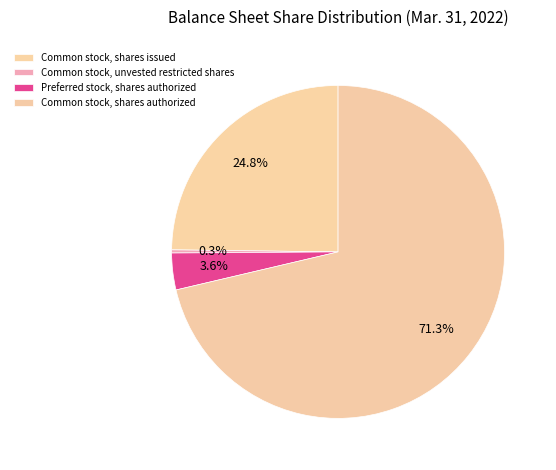

Rank the categories by value from lowest to highest.

Common stock, unvested restricted shares, Preferred stock, shares authorized, Common stock, shares issued, Common stock, shares authorized